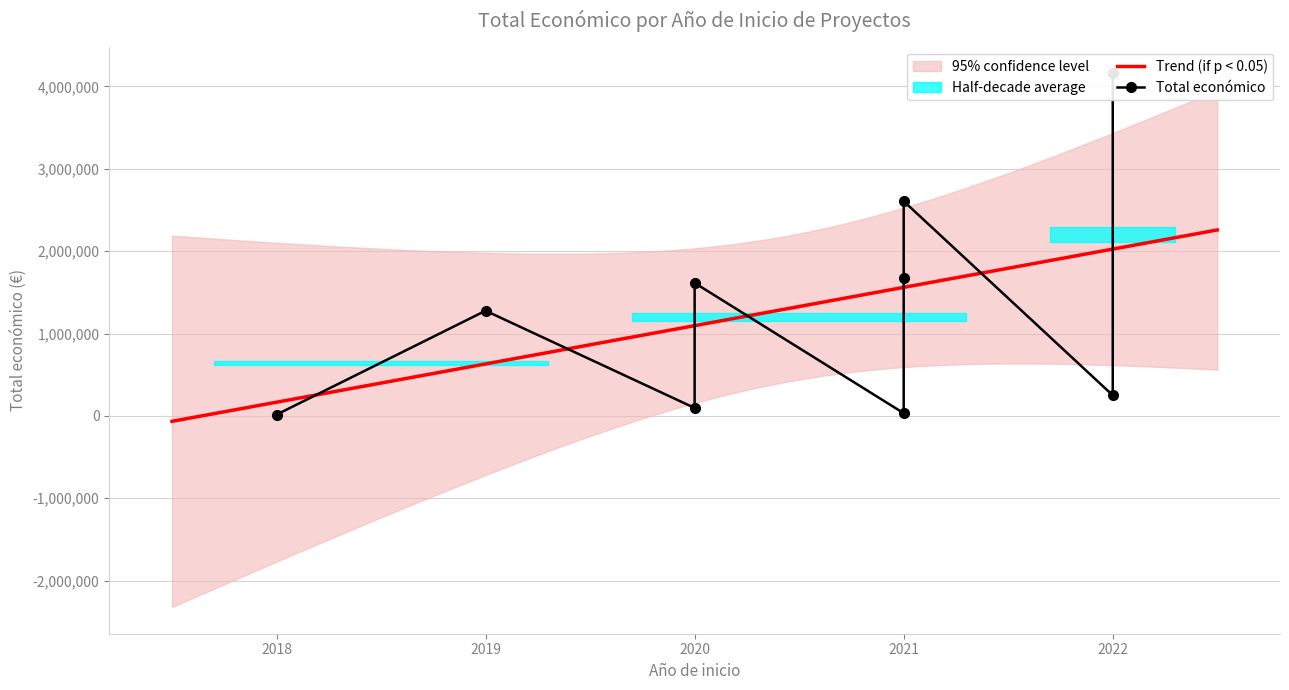

How many categories are shown in the chart?

9